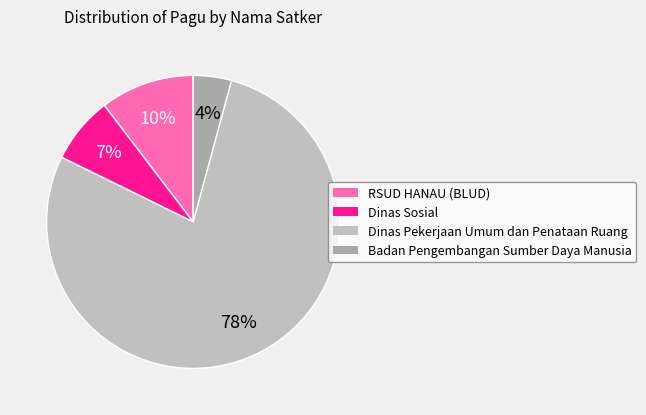

How many segments does this pie chart have?

4